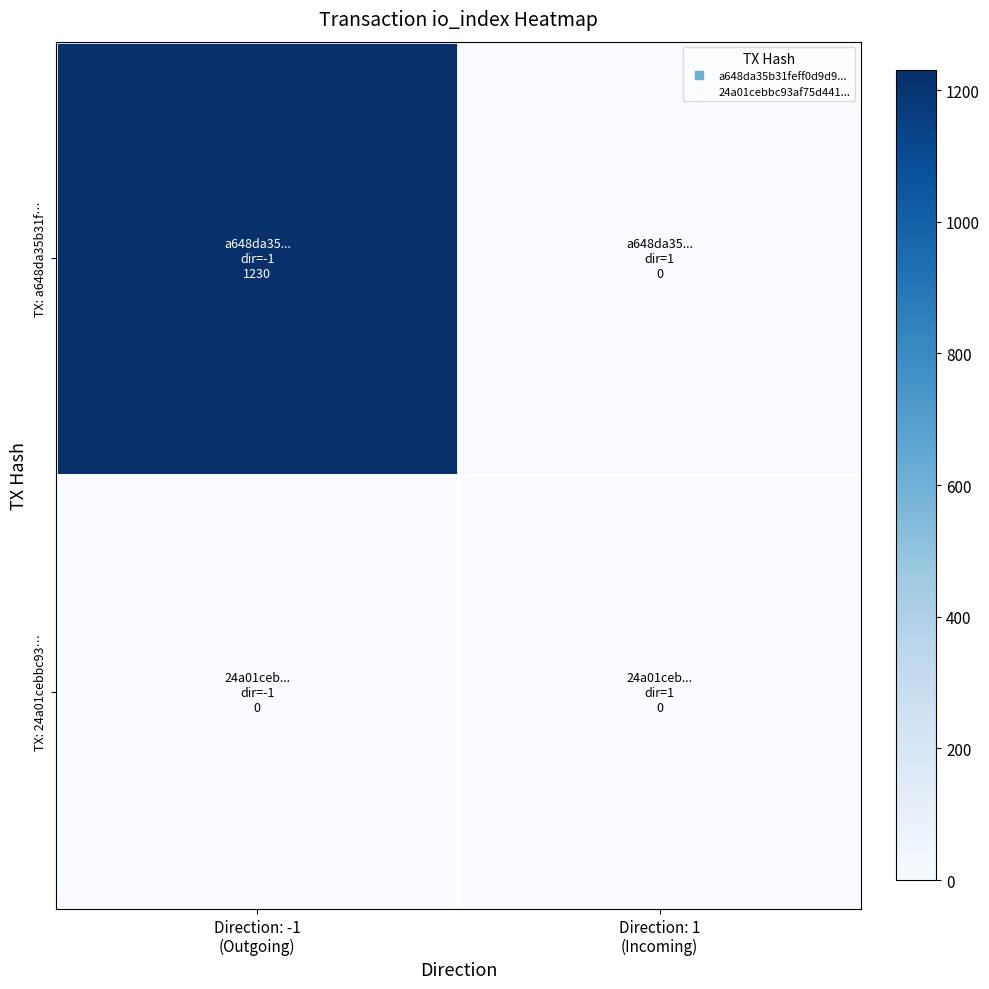

Reading left to right, what are all the values shown in this chart?

TX: a648da35b31f…: Direction: -1
(Outgoing)=1230	Direction: 1
(Incoming)=0
TX: 24a01cebbc93…: Direction: -1
(Outgoing)=0	Direction: 1
(Incoming)=0